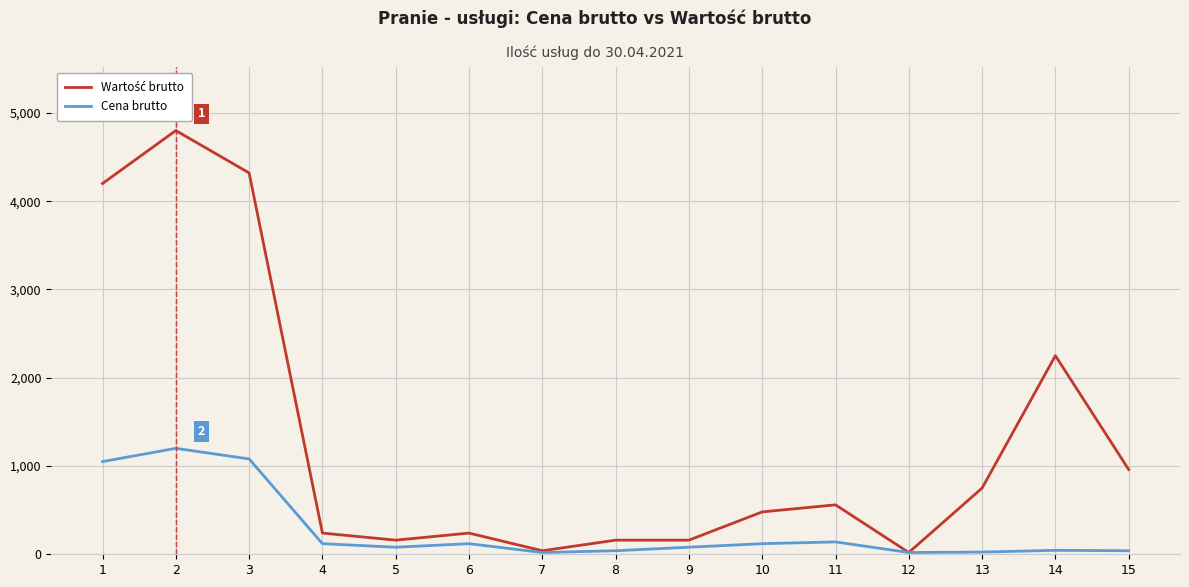

How many lines are shown in the chart?

2